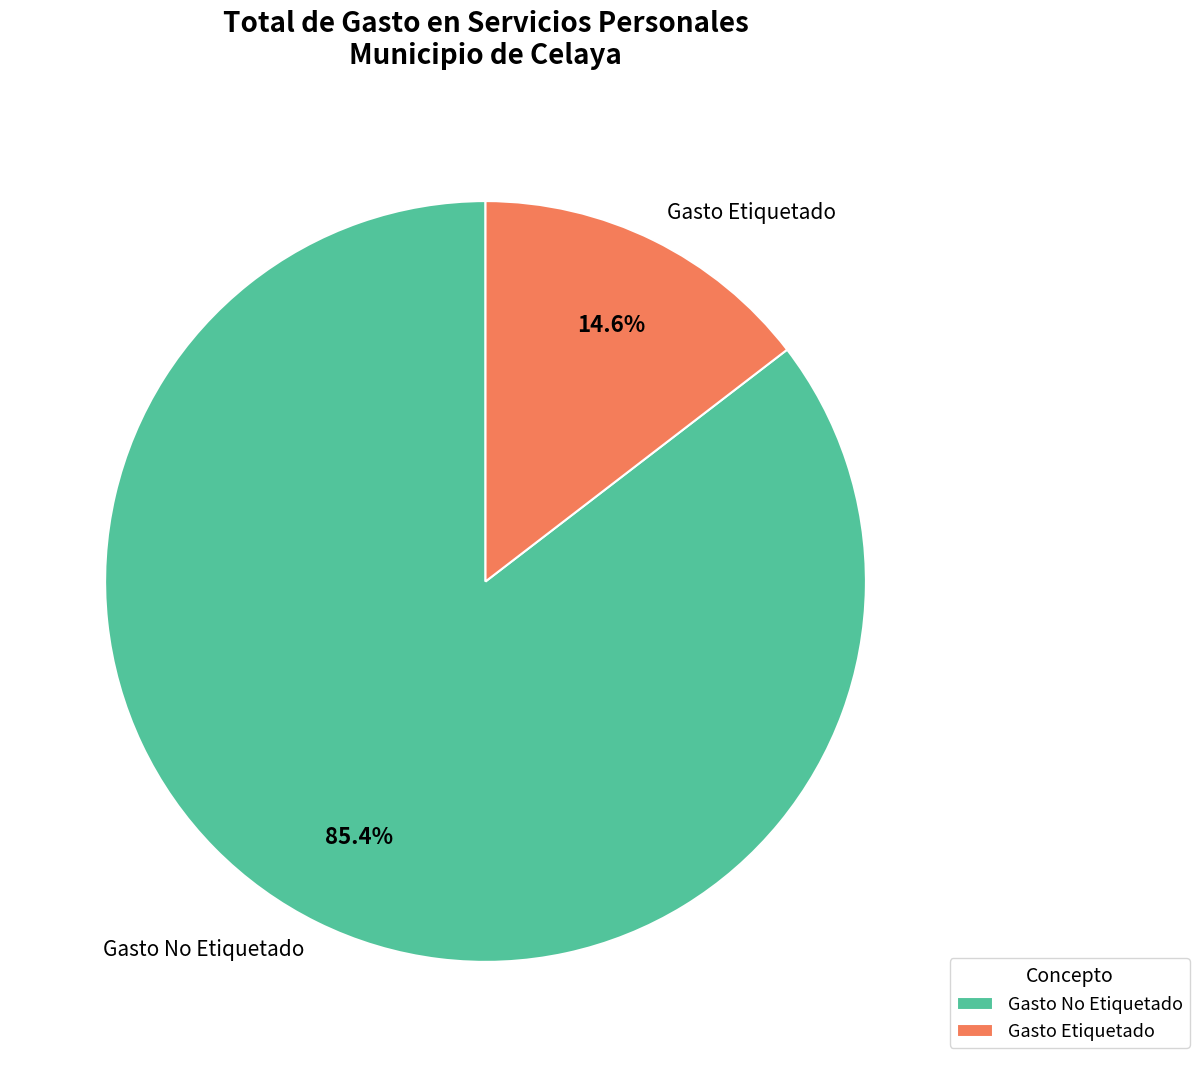

Rank the categories by value from highest to lowest.

Gasto No Etiquetado, Gasto Etiquetado